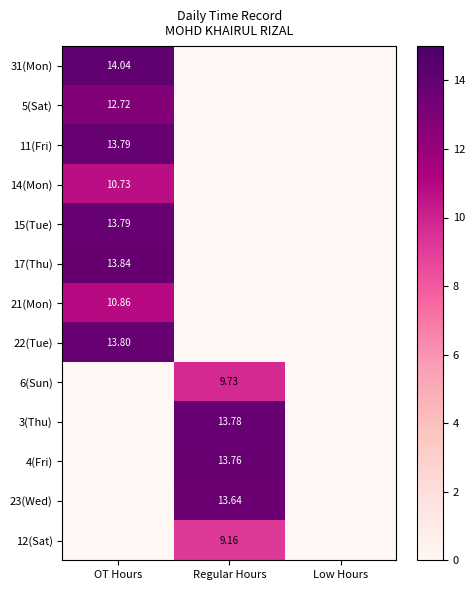

List the labels in order of 5(Sat) value, largest first.

OT Hours, Regular Hours, Low Hours